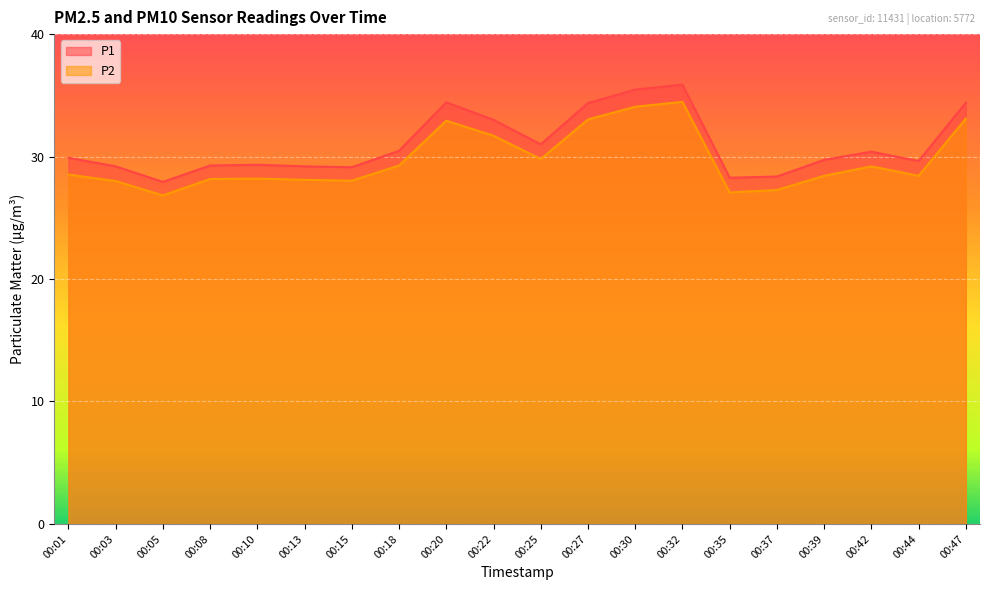

Reading left to right, transcribe all the data shown in this chart.

P1: 00:01=29.9	00:03=29.2	00:05=27.9	00:08=29.3	00:10=29.3	00:13=29.2	00:15=29.1	00:18=30.5	00:20=34.4	00:22=33.0	00:25=31.0	00:27=34.4	00:30=35.5	00:32=35.9	00:35=28.3	00:37=28.4	00:39=29.7	00:42=30.4	00:44=29.6	00:47=34.4
P2: 00:01=28.5	00:03=28.0	00:05=26.8	00:08=28.2	00:10=28.2	00:13=28.1	00:15=28.0	00:18=29.3	00:20=32.9	00:22=31.7	00:25=29.8	00:27=33.0	00:30=34.1	00:32=34.5	00:35=27.1	00:37=27.3	00:39=28.4	00:42=29.2	00:44=28.4	00:47=33.1